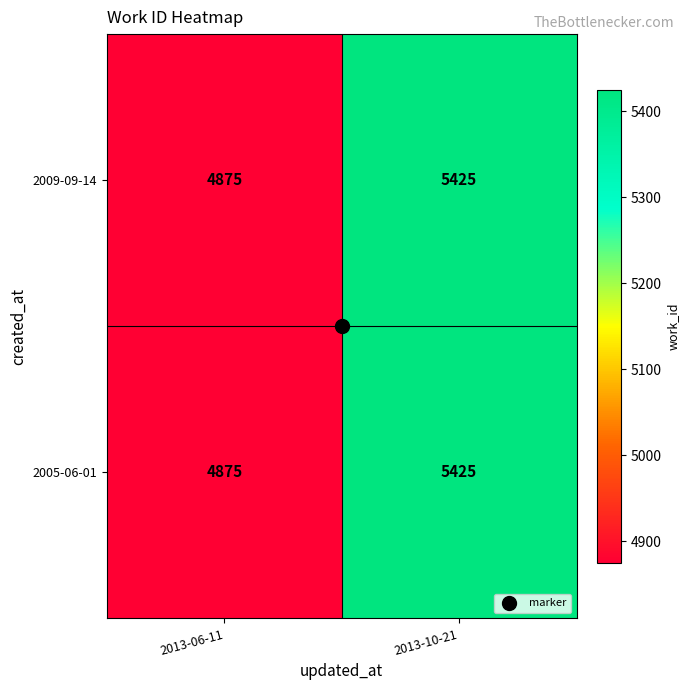

How many values in the 2009-09-14 series are below 5425?

1